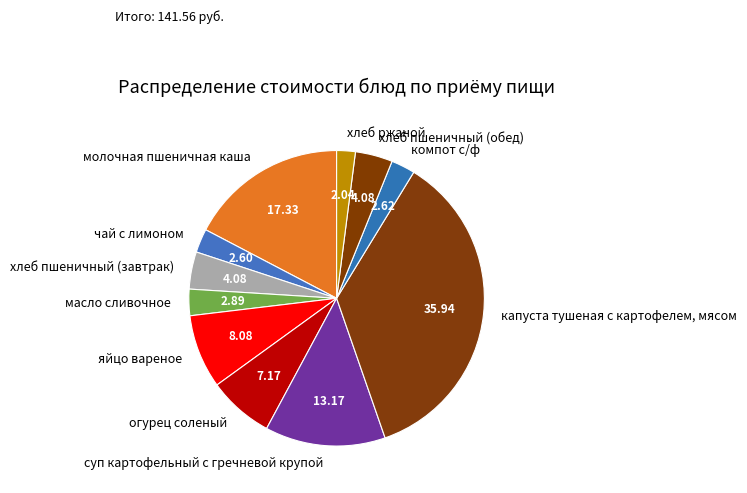

How many slices are in this pie chart?

11